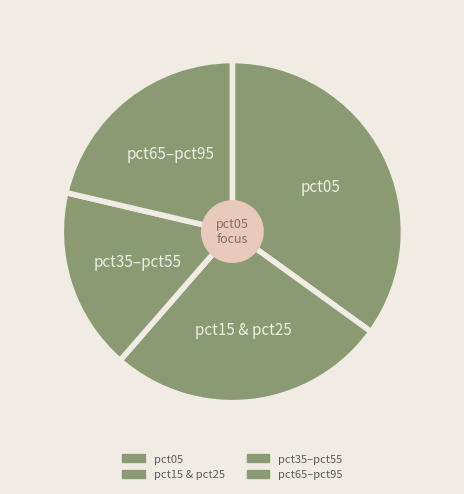

Which category has the biggest portion of the pie?

pct05